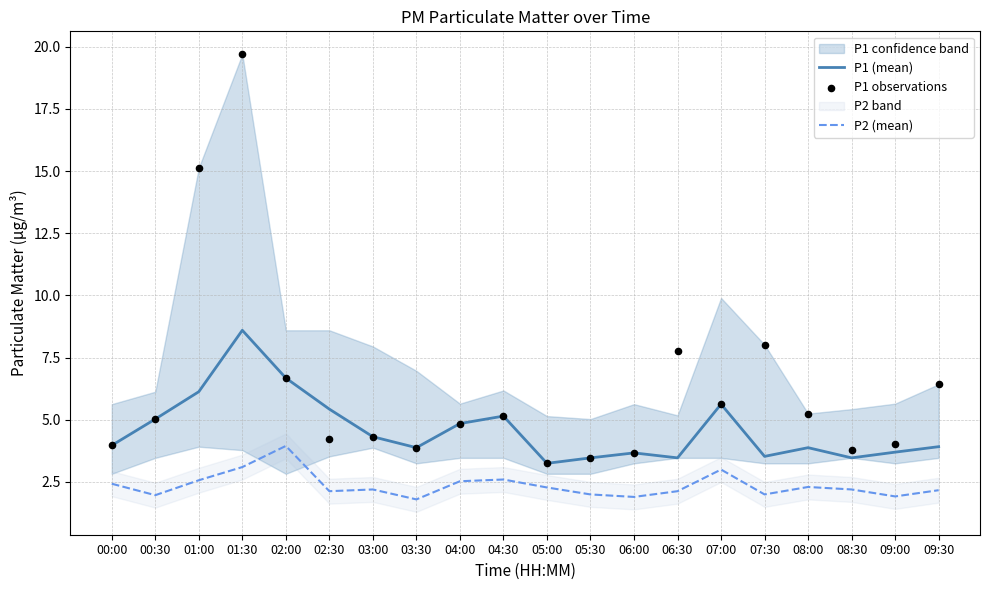

At how many categories does at least one series exceed 14?

2